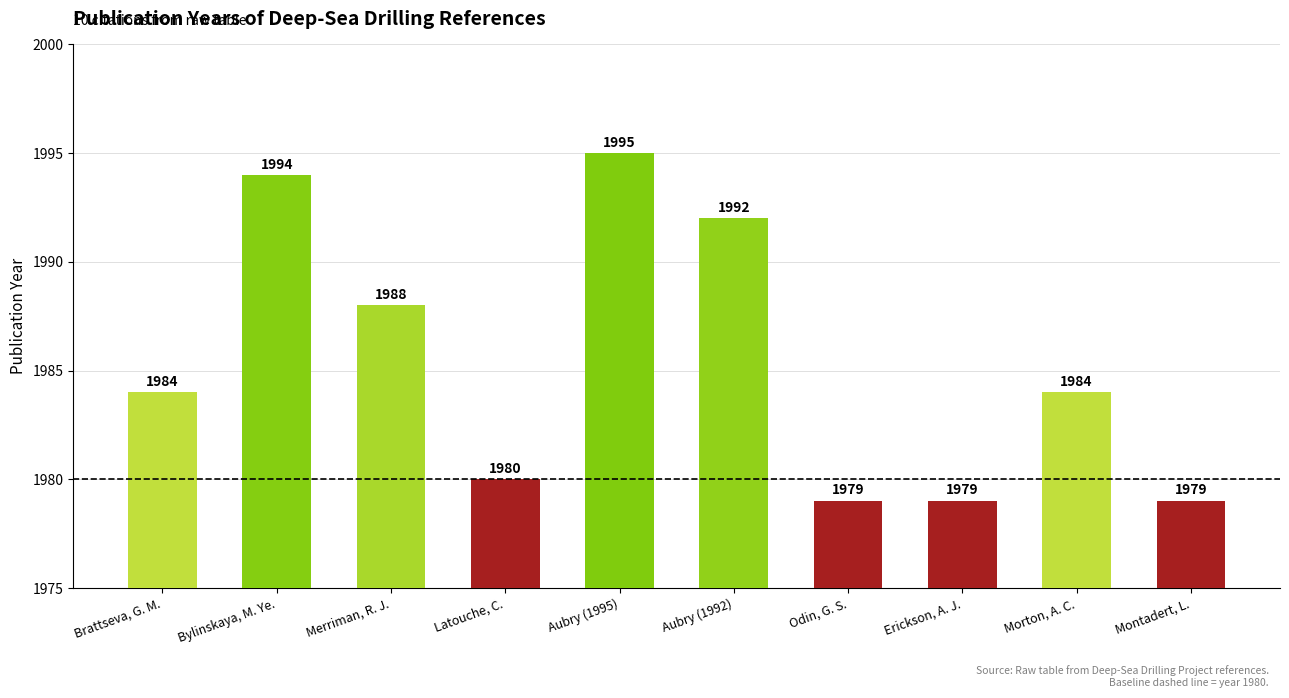

What is the ratio of the value at Aubry (1992) to the value at Erickson, A. J.?

1.0